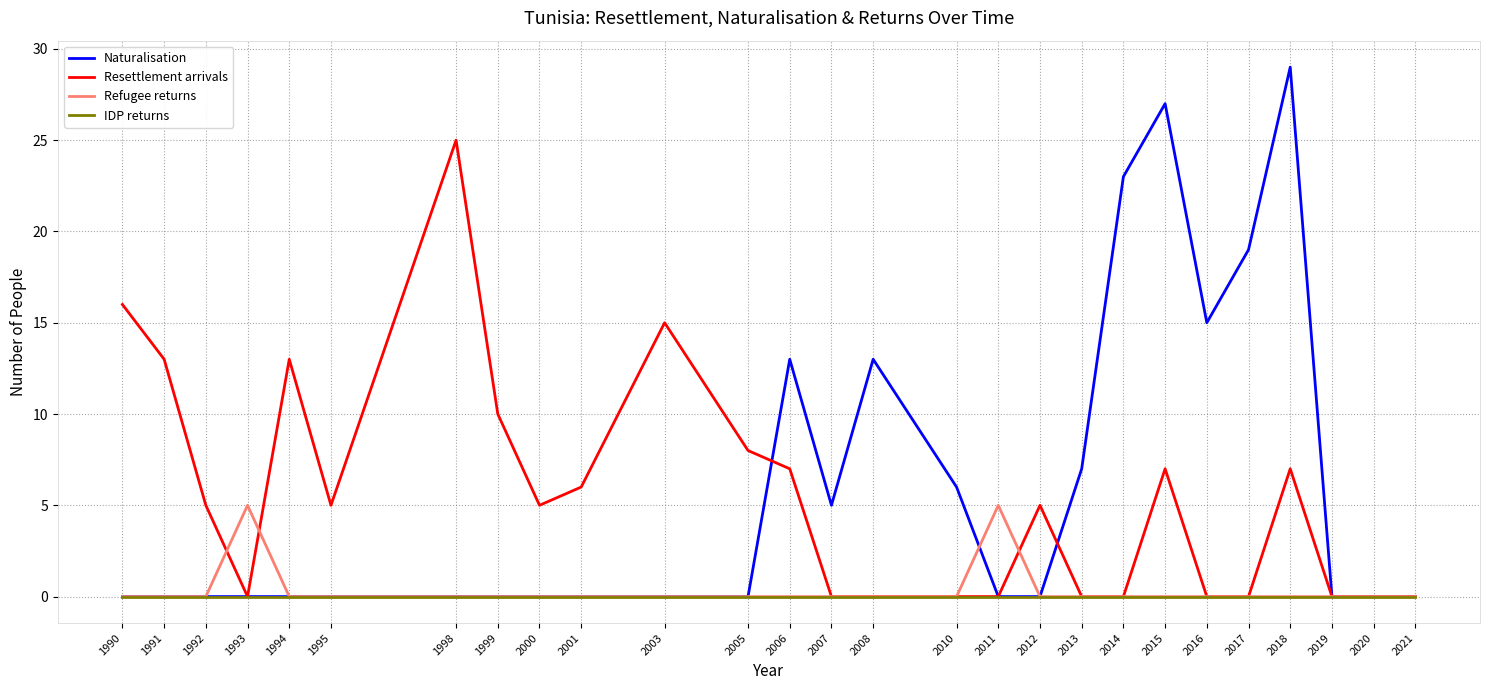

Reading left to right, extract all data points from this chart.

Naturalisation: 0	0	0	0	0	0	0	0	0	0	0	0	13	5	13	6	0	0	7	23	27	15	19	29	0	0	0
Resettlement arrivals: 16	13	5	0	13	5	25	10	5	6	15	8	7	0	0	0	0	5	0	0	7	0	0	7	0	0	0
Refugee returns: 0	0	0	5	0	0	0	0	0	0	0	0	0	0	0	0	5	0	0	0	0	0	0	0	0	0	0
IDP returns: 0	0	0	0	0	0	0	0	0	0	0	0	0	0	0	0	0	0	0	0	0	0	0	0	0	0	0